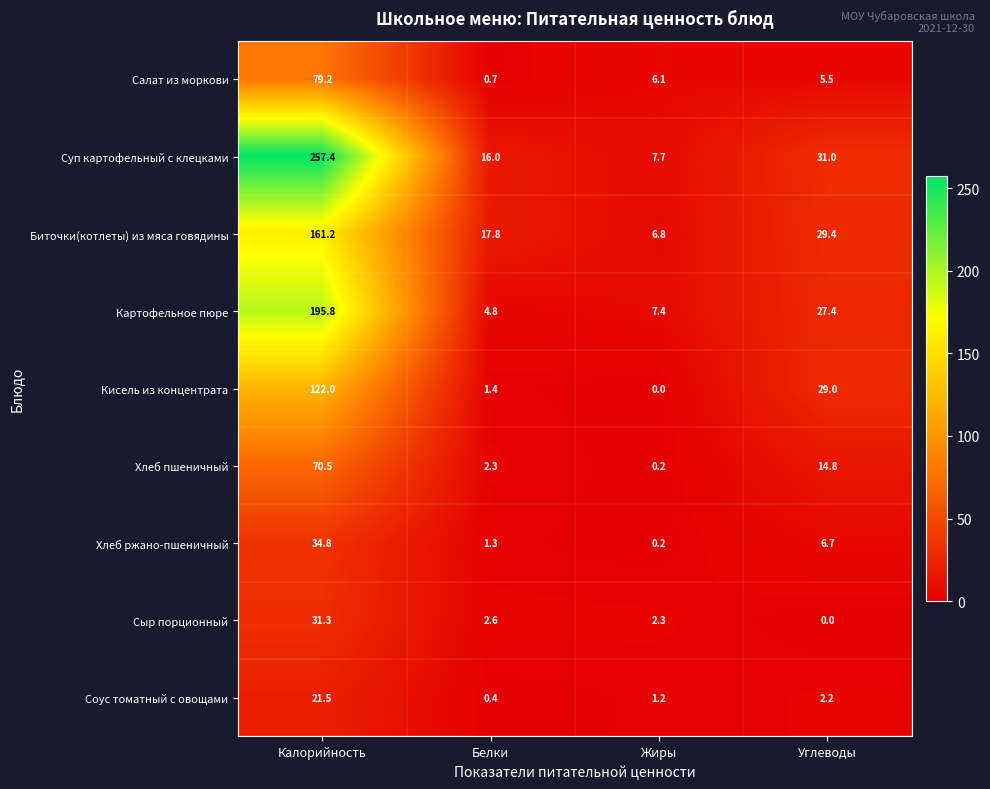

Between Белки and Углеводы, which series saw the biggest shift?

Кисель из концентрата